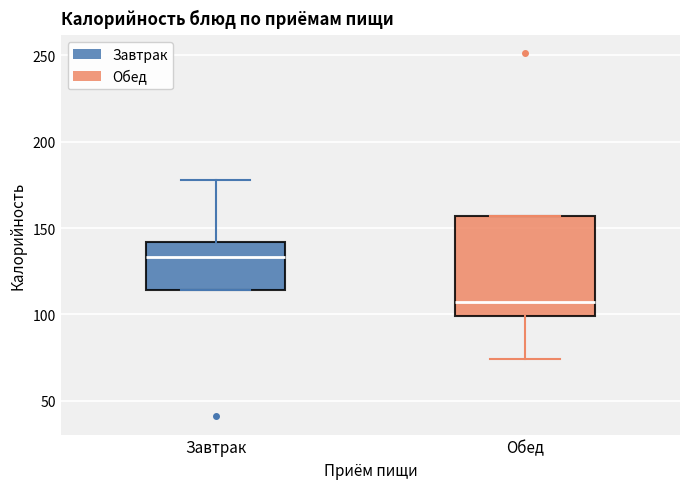

Which box's median line is the lowest?

Обед